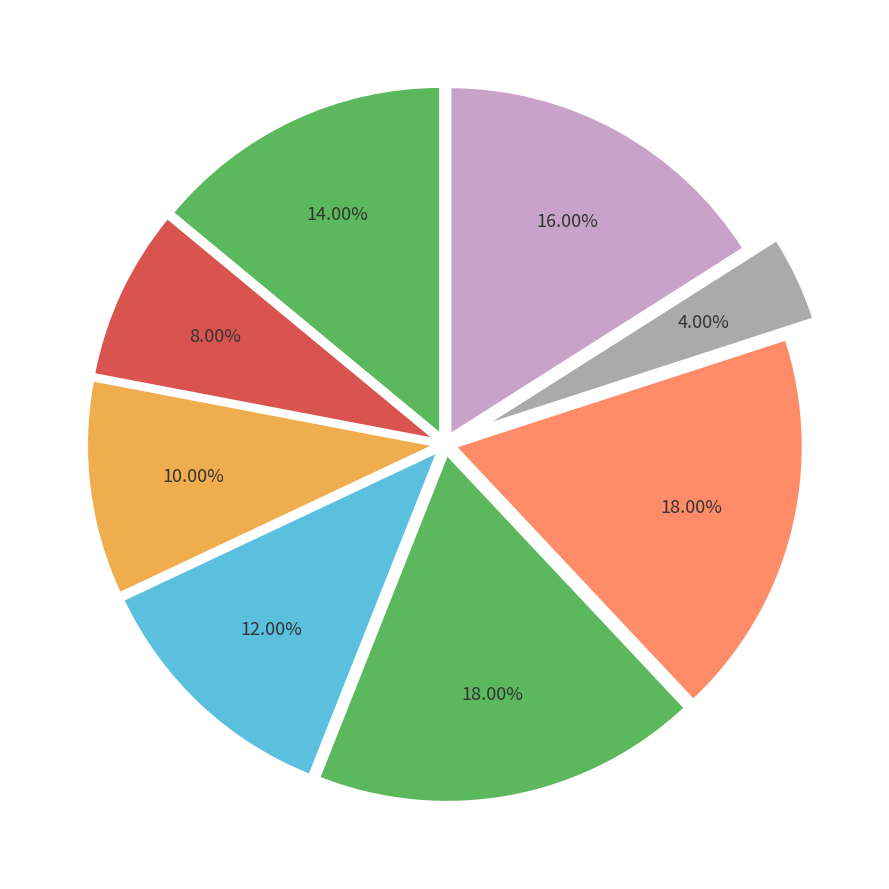

Which category has the biggest portion of the pie?

3